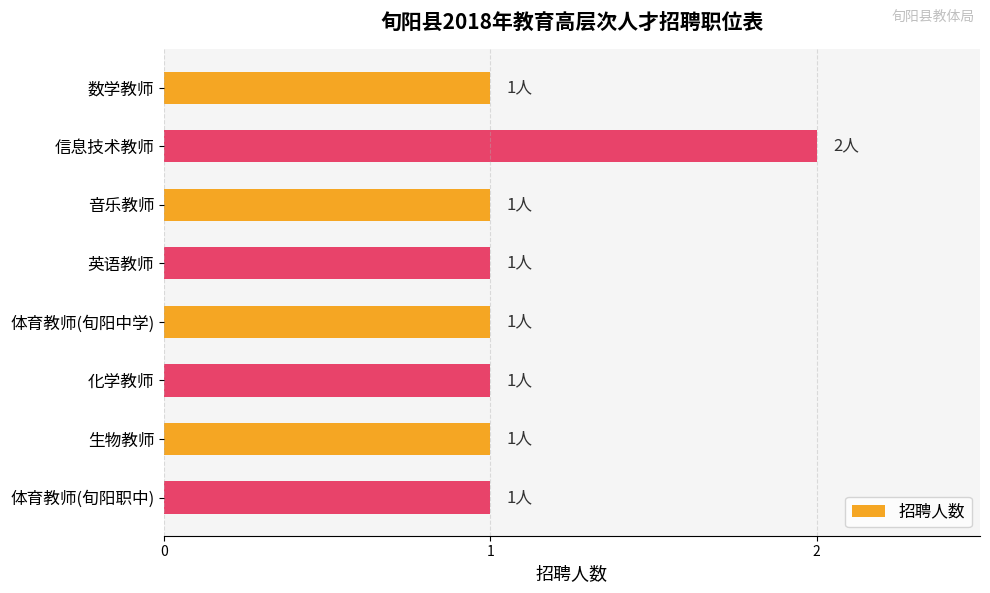

Approximately how many times larger is the value at 生物教师 compared to 英语教师?

1.0